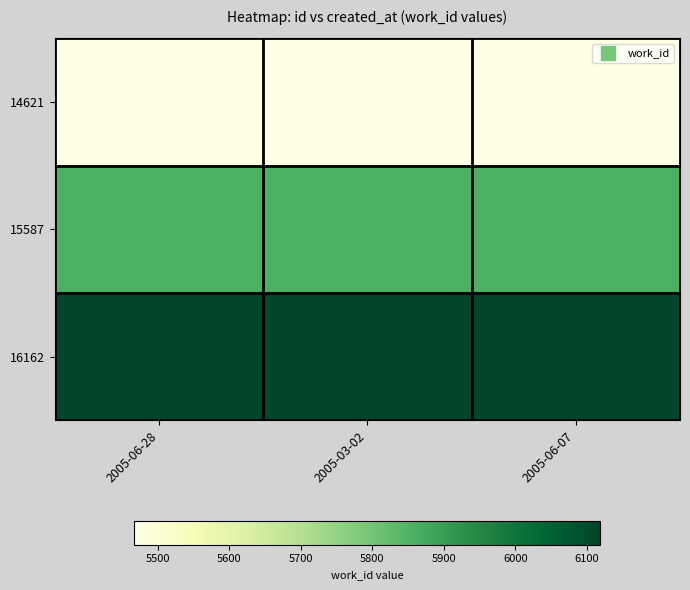

List the series in order of their overall mean, lowest first.

14621, 15587, 16162